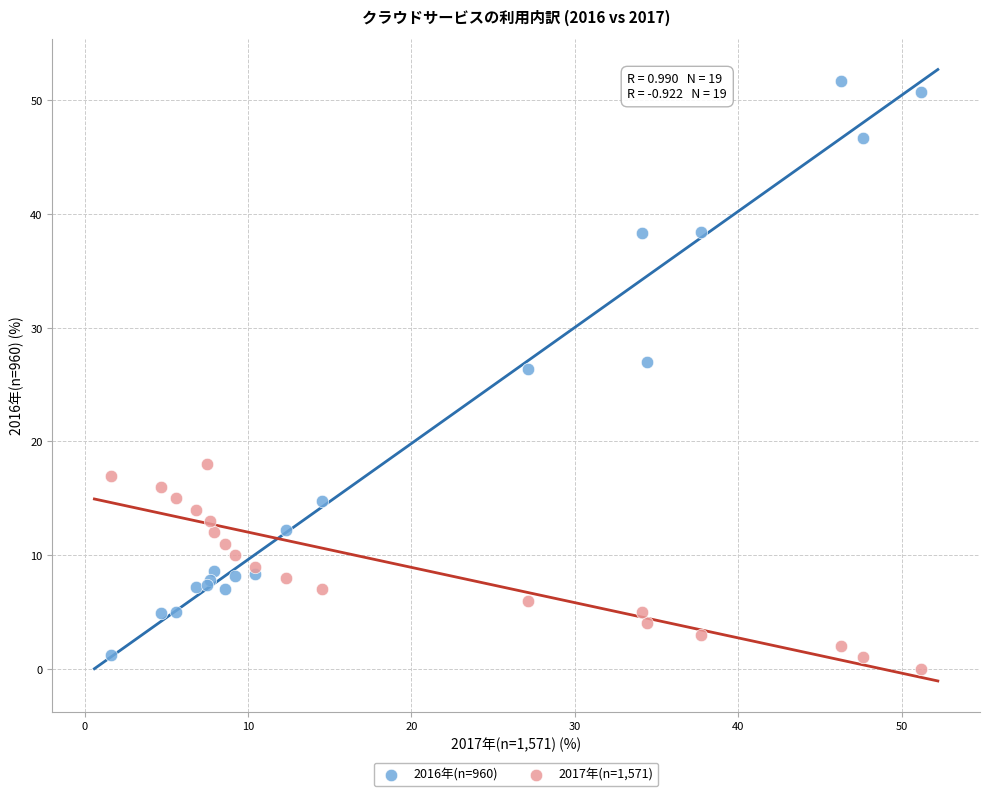

Which series reaches the maximum Y coordinate?

2016年(n=960)